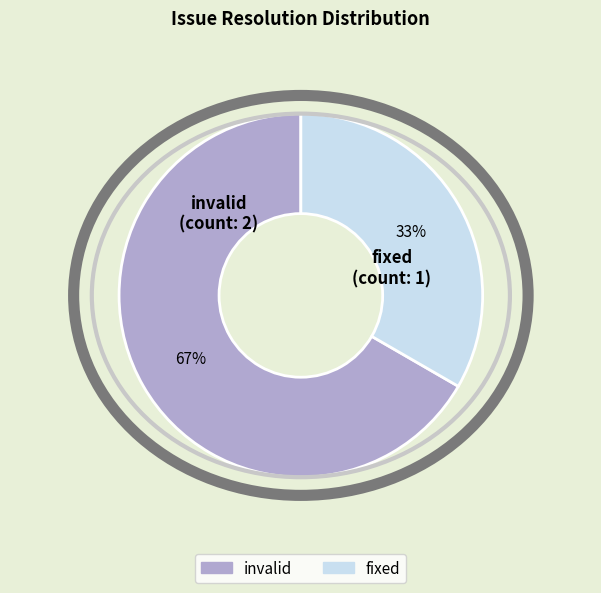

To the nearest percent, what is the average slice percentage?

50%